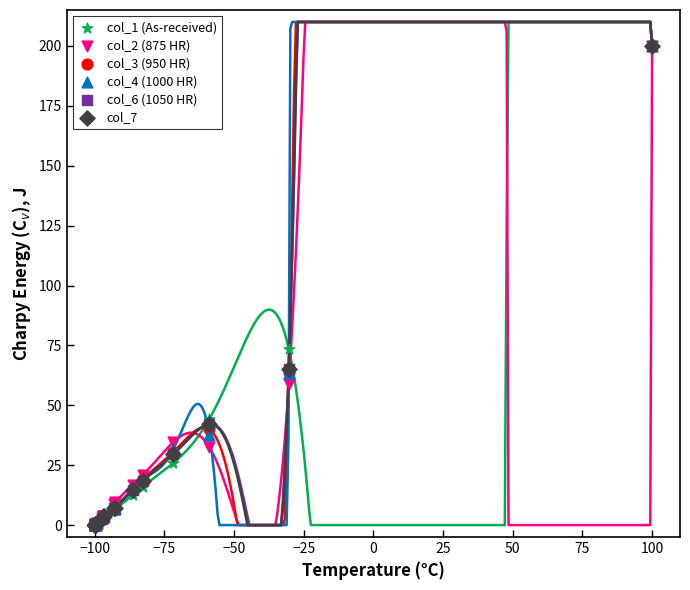

Which series has the largest Y range (max minus min)?

col_1 (As-received)